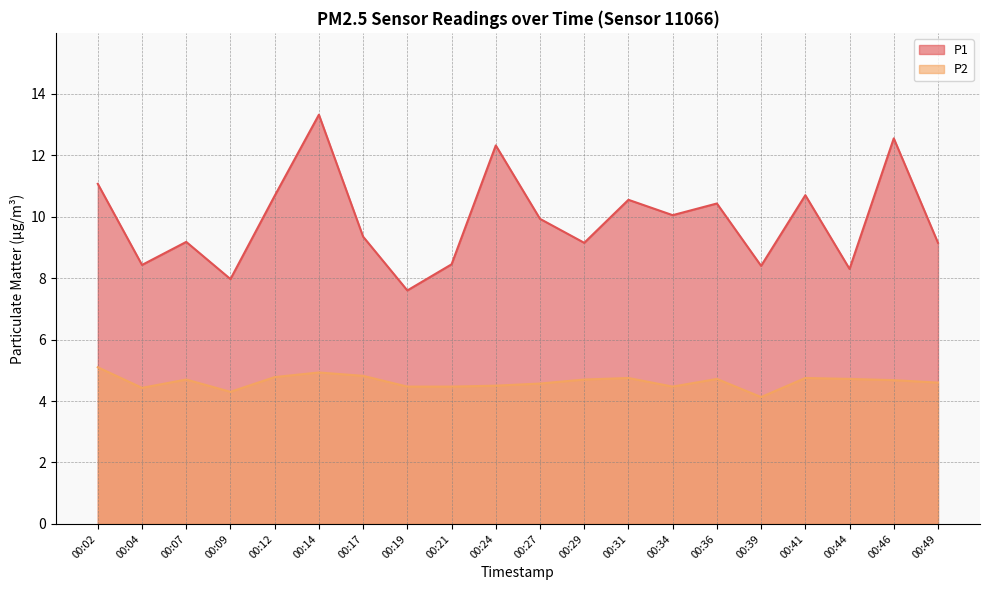

At which label does P1 reach its minimum?

00:19